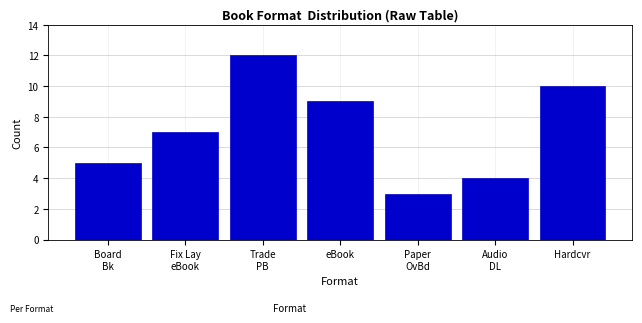

Reading left to right, extract all data points from this chart.

5	7	12	9	3	4	10